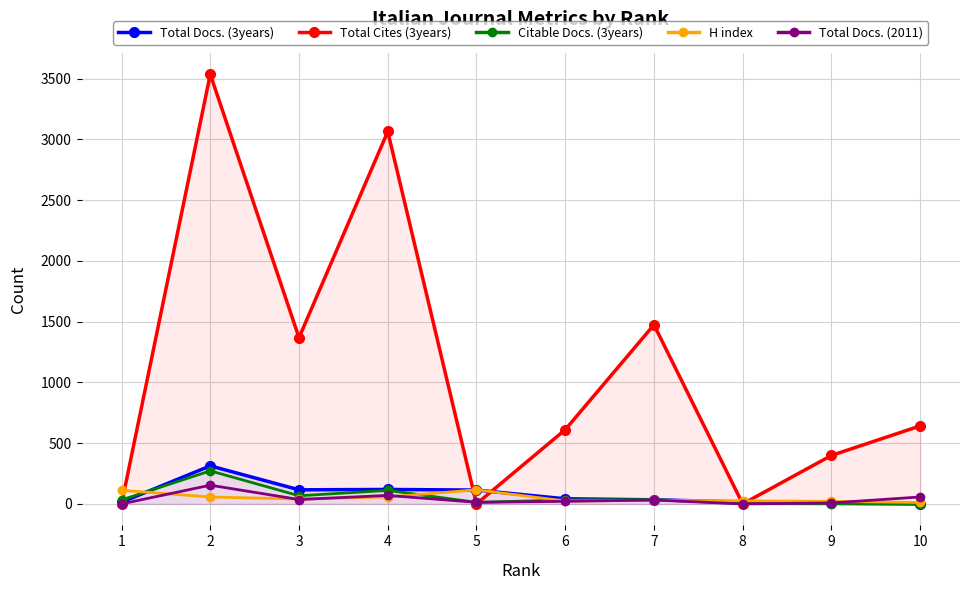

What is the difference between the maximum and minimum values in the H index series?

104